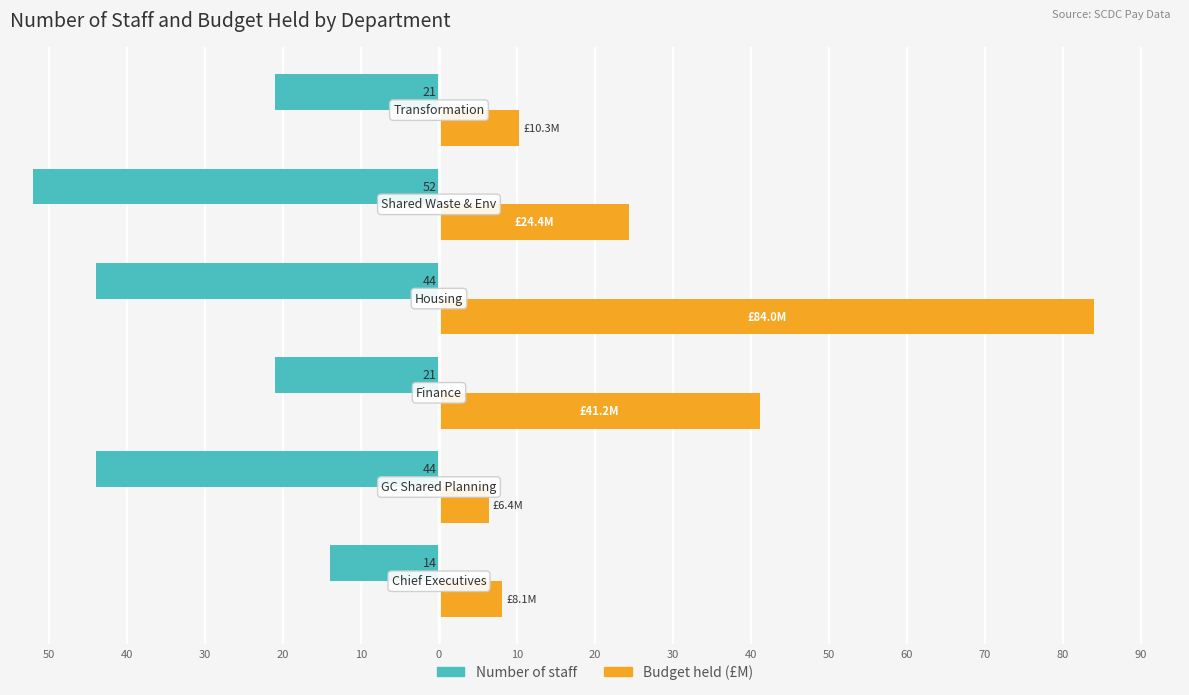

What are all the series names shown in the legend?

Number of staff, Budget held (£M)